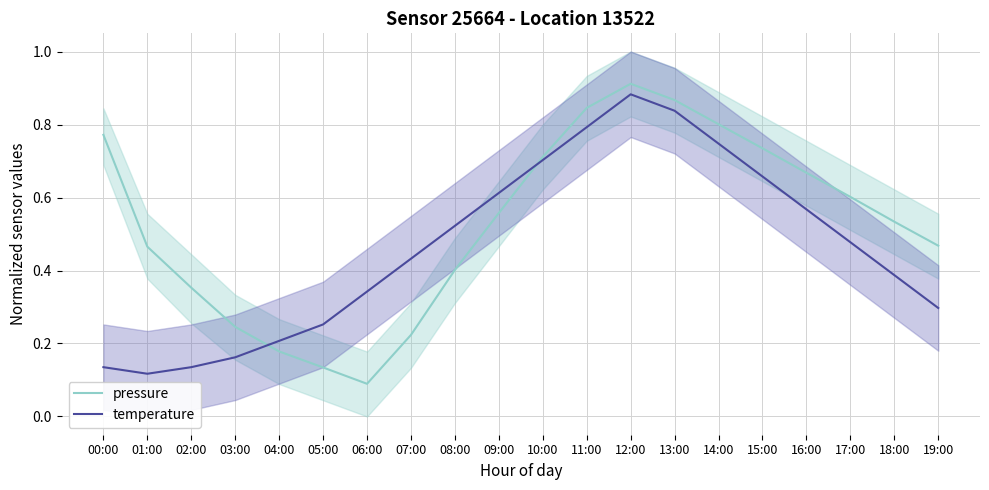

How many interior local peaks does the temperature series have?

1